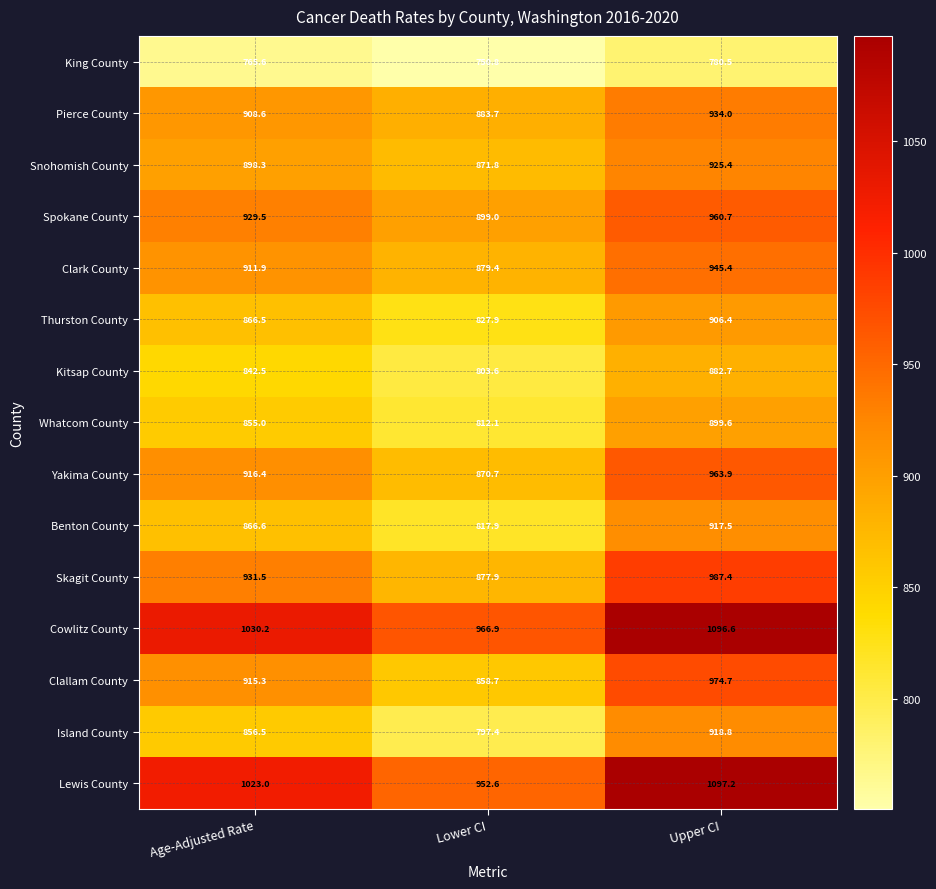

At which label is Benton County closest to 867?

Age-Adjusted Rate